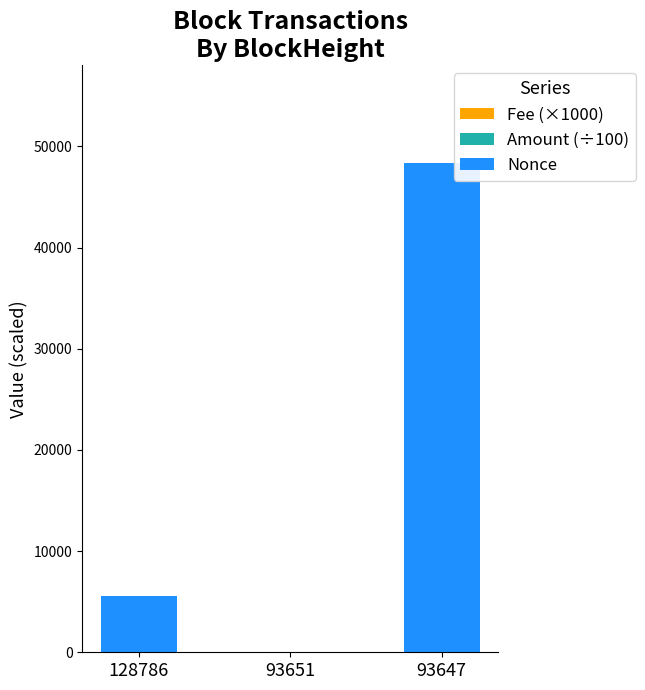

At which category is the sum across all series the highest?

93647